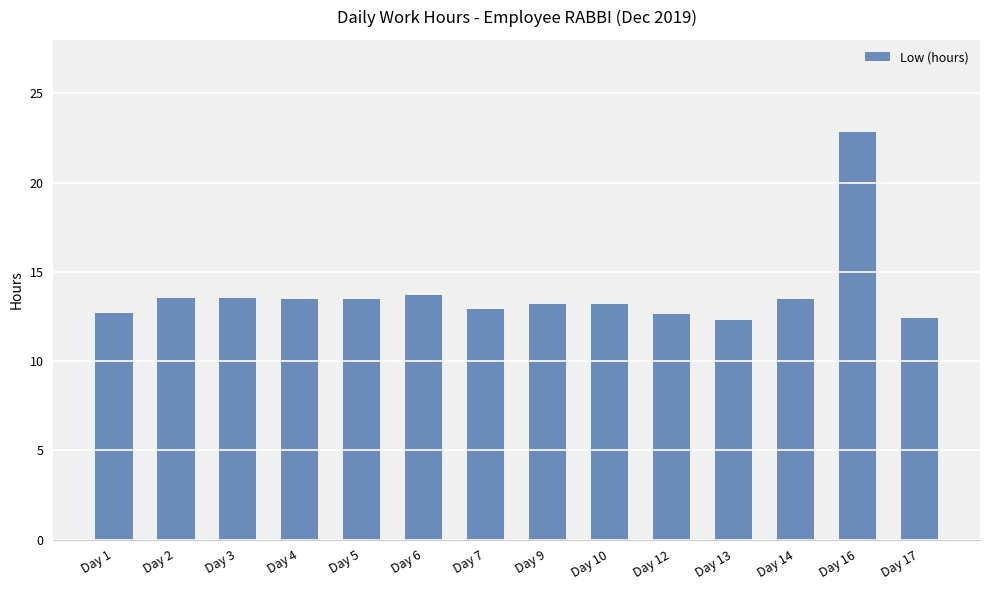

At which category does the chart reach its peak across all series?

Day 16